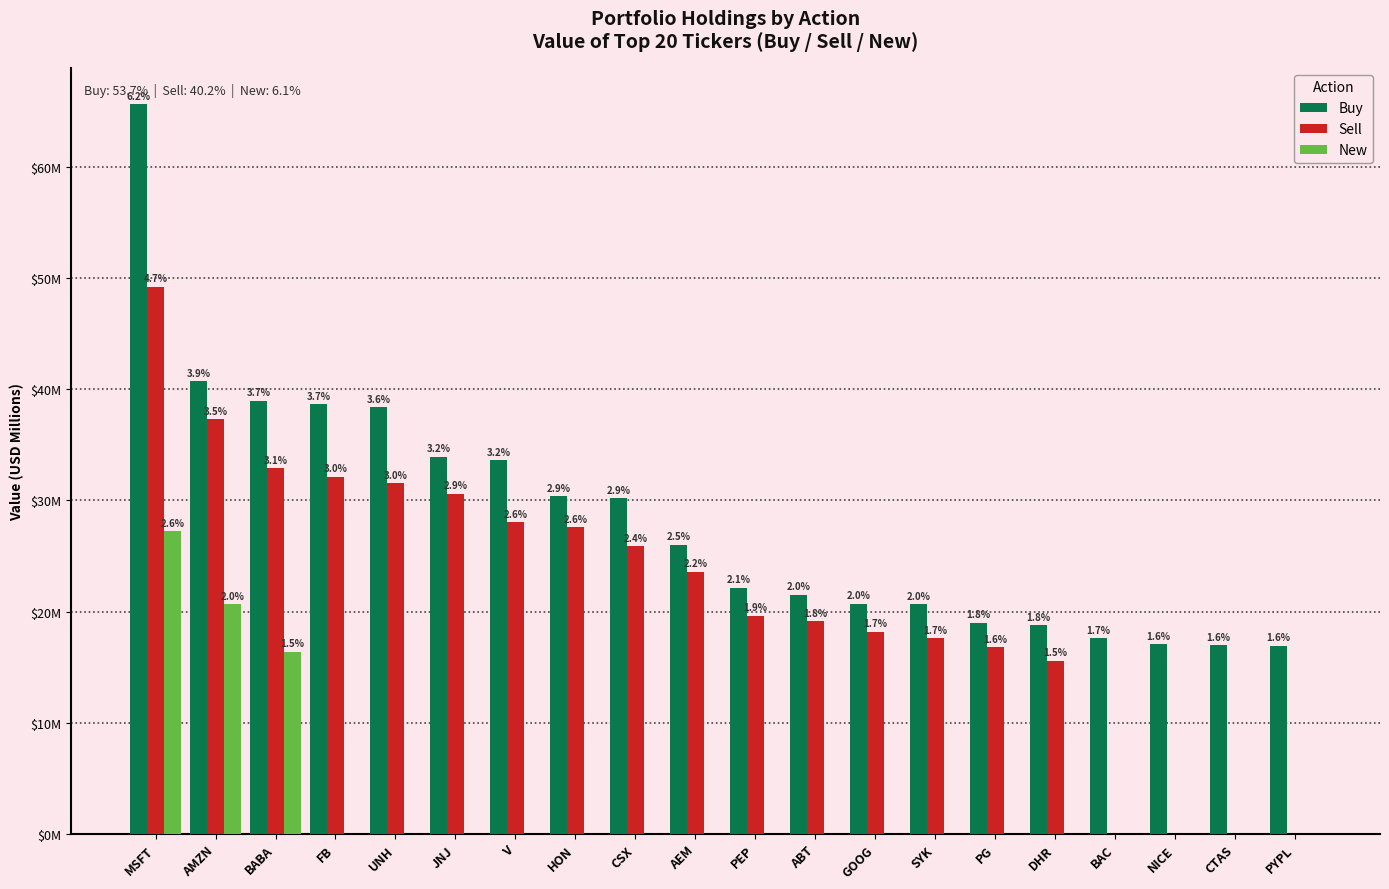

The Buy series shows 26.0 at AEM. True or false?

True